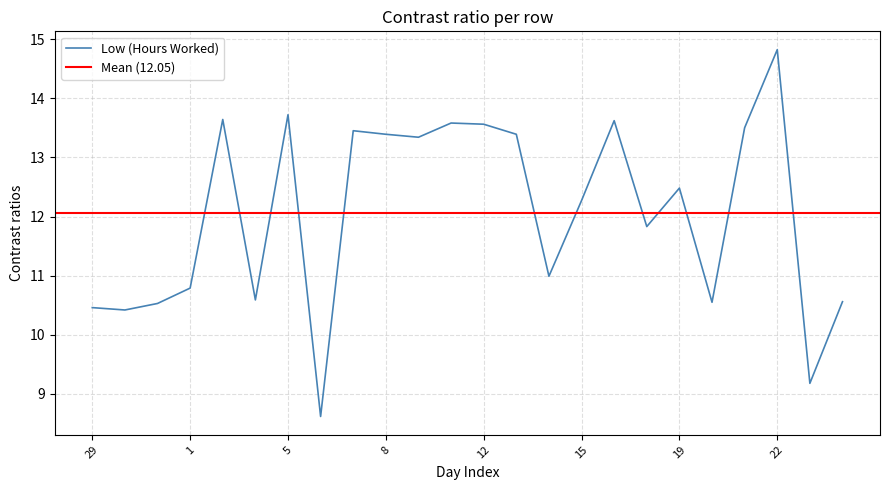

Is it true that the value at 15 is 12.3?

True